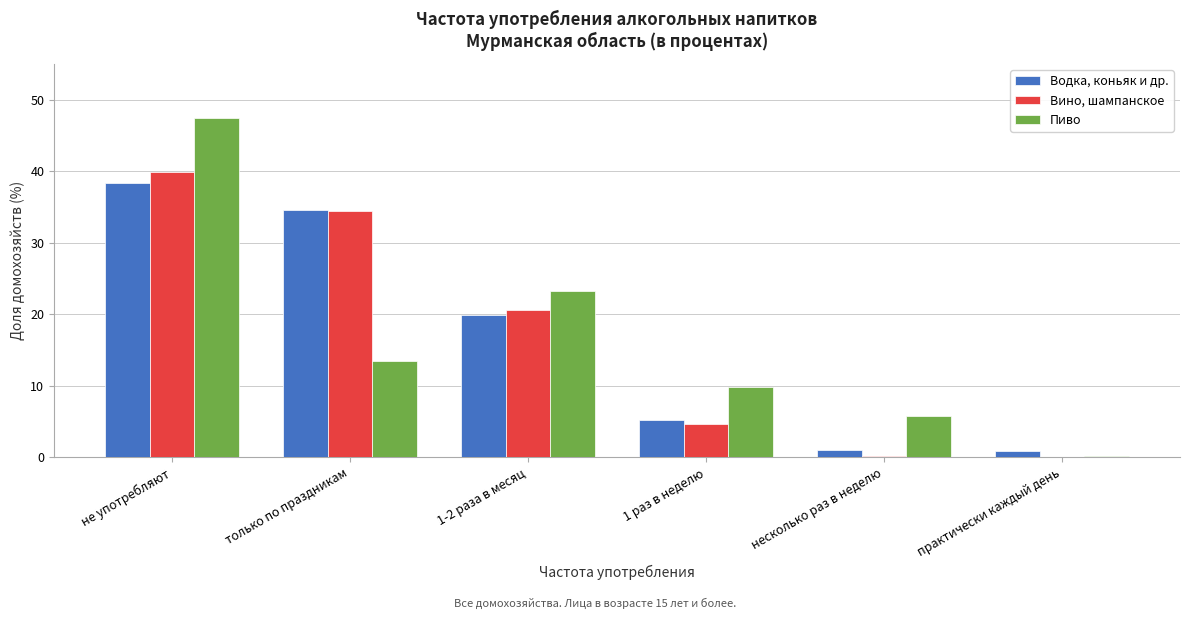

What is the sum of all Вино, шампанское values?

100.0